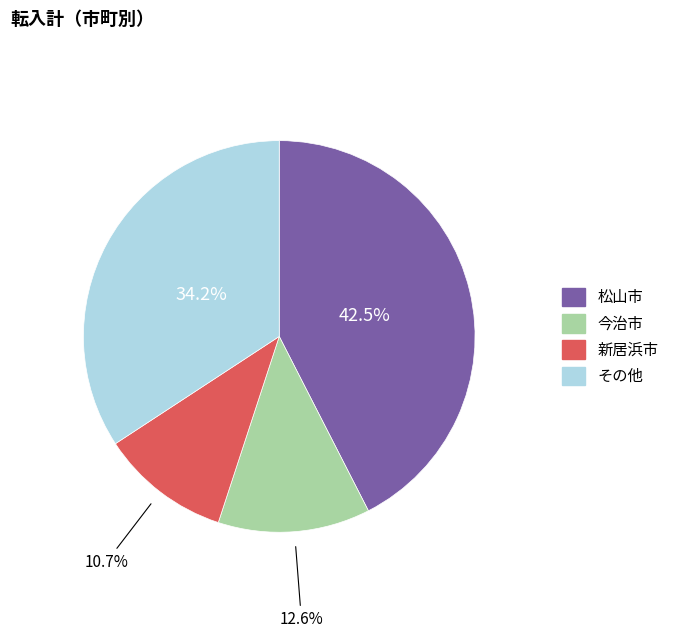

Is there any slice that represents more than half of the pie?

No